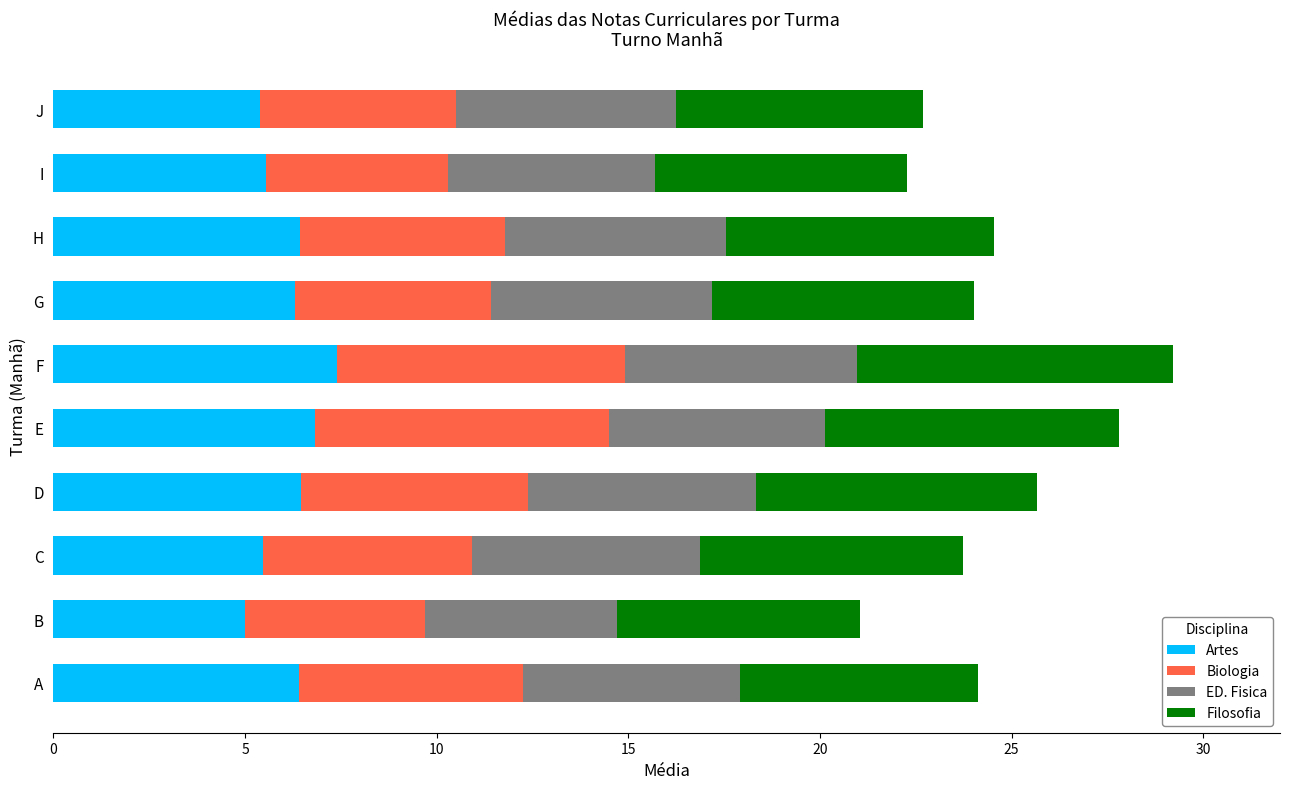

How many Artes values are between 5 and 6?

4